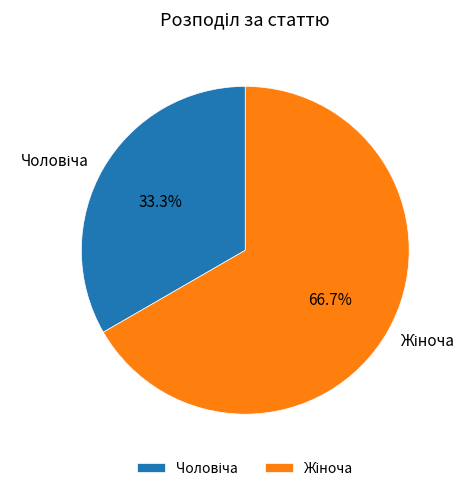

Is there any slice that represents more than half of the pie?

Yes